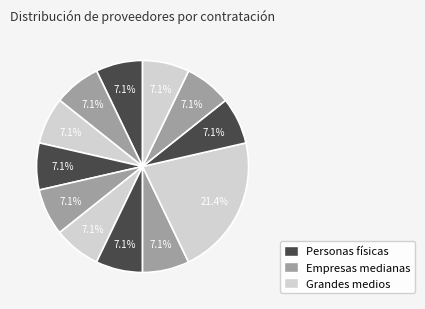

How many segments does this pie chart have?

12